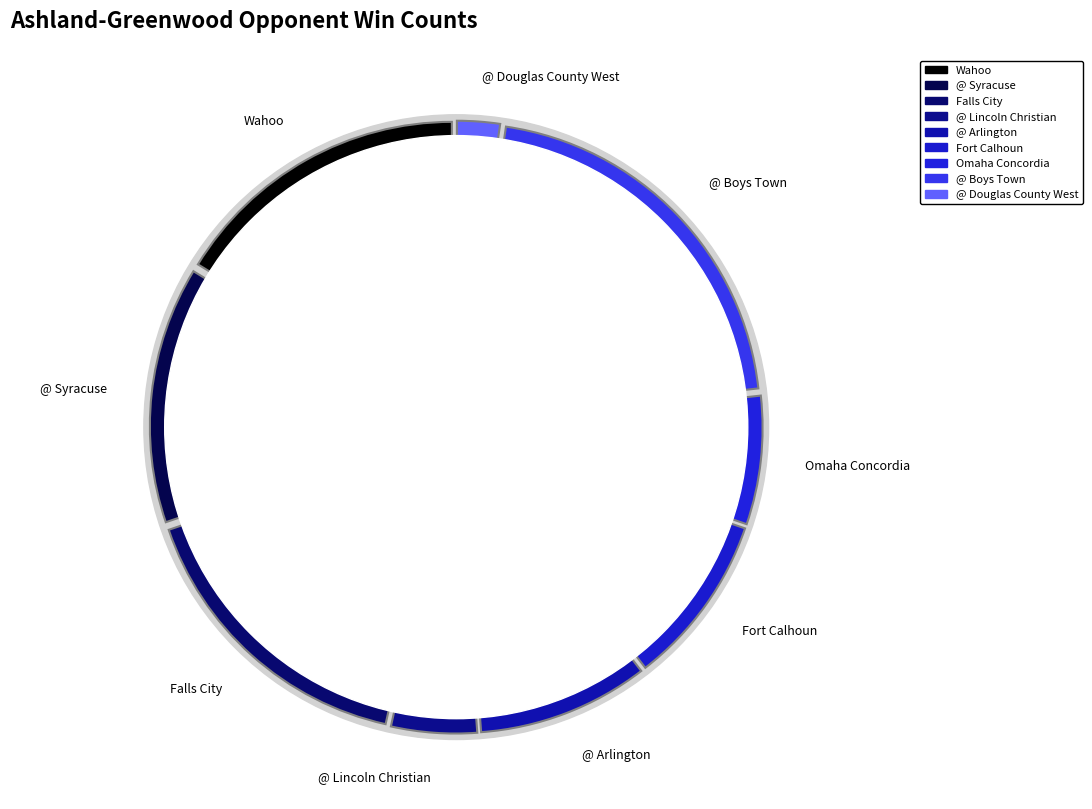

How much of the chart is everything except @ Boys Town?

79.1%